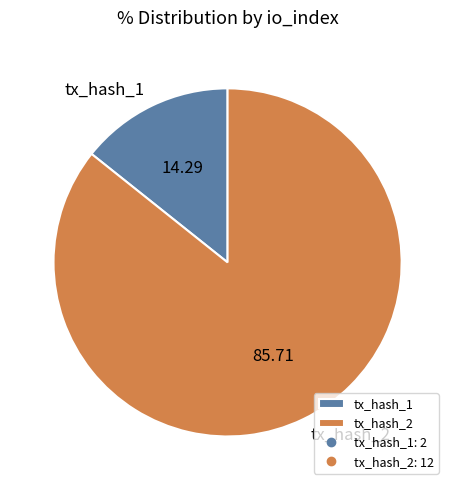

Between tx_hash_2 and tx_hash_1, which is larger?

tx_hash_2